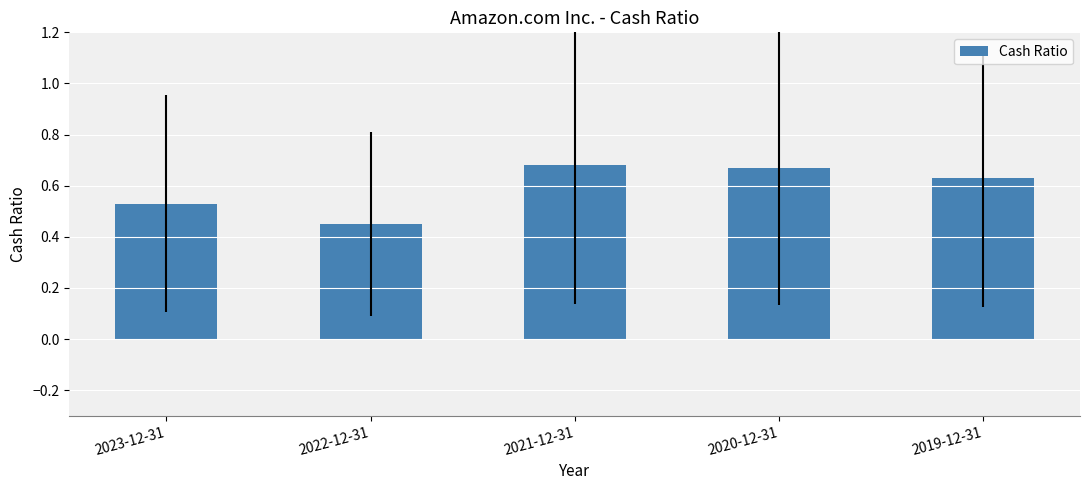

Is it true that the value at 2019-12-31 is 0.8?

False